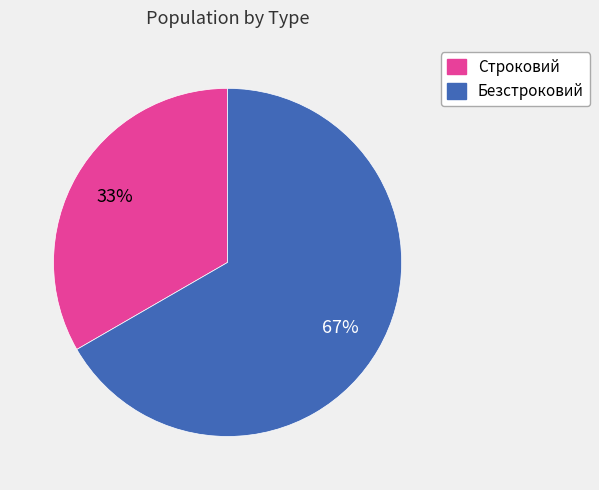

What is the largest slice in the pie chart?

Безстроковий